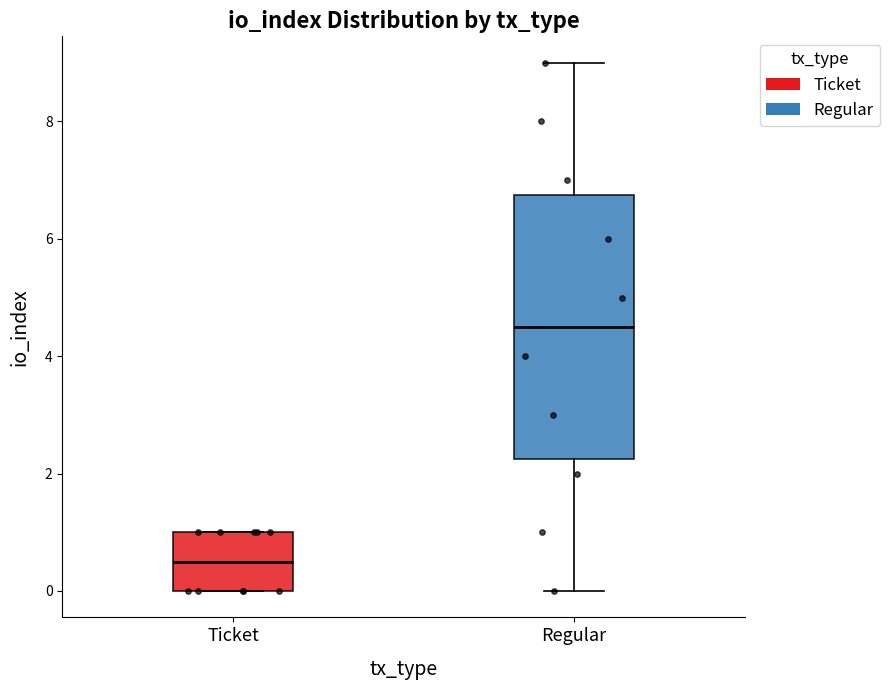

Which box is the tallest, from its lower edge to its upper edge?

Regular